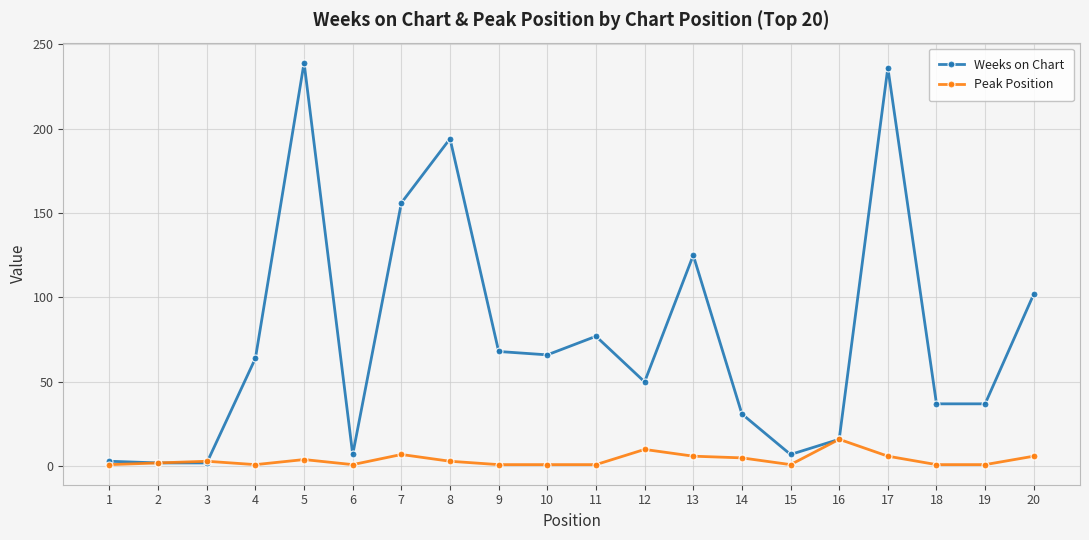

List the series in order of their peak value, highest first.

Weeks on Chart, Peak Position